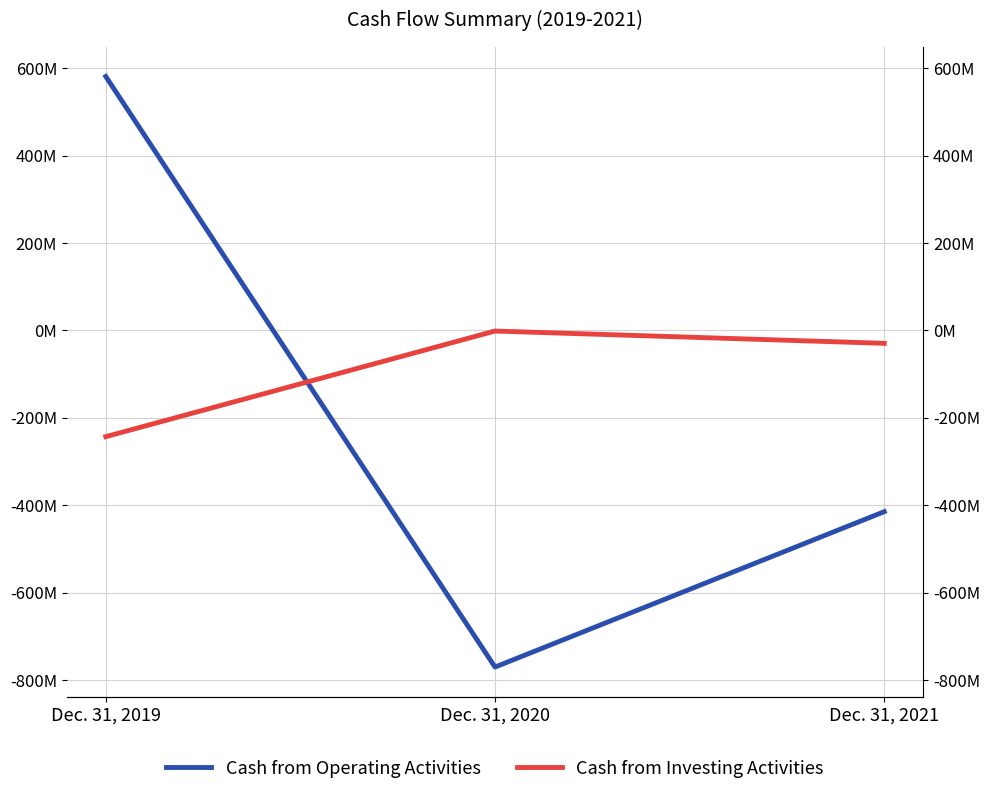

Is the value of Cash from Operating Activities at Dec. 31, 2020 greater than the value of Cash from Investing Activities at Dec. 31, 2019?

No